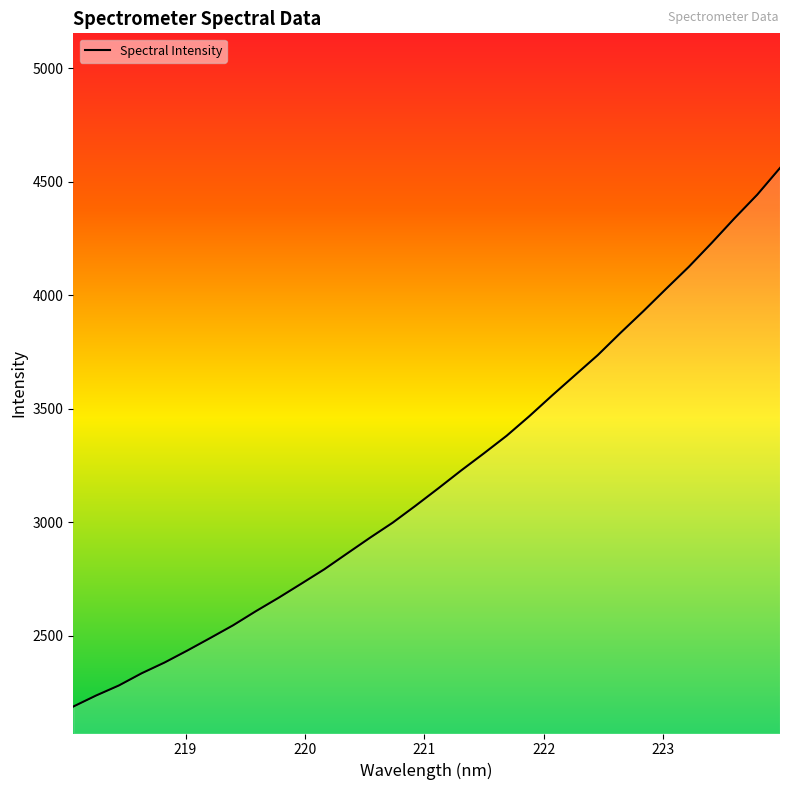

What is the maximum value shown in the chart?

4561.6